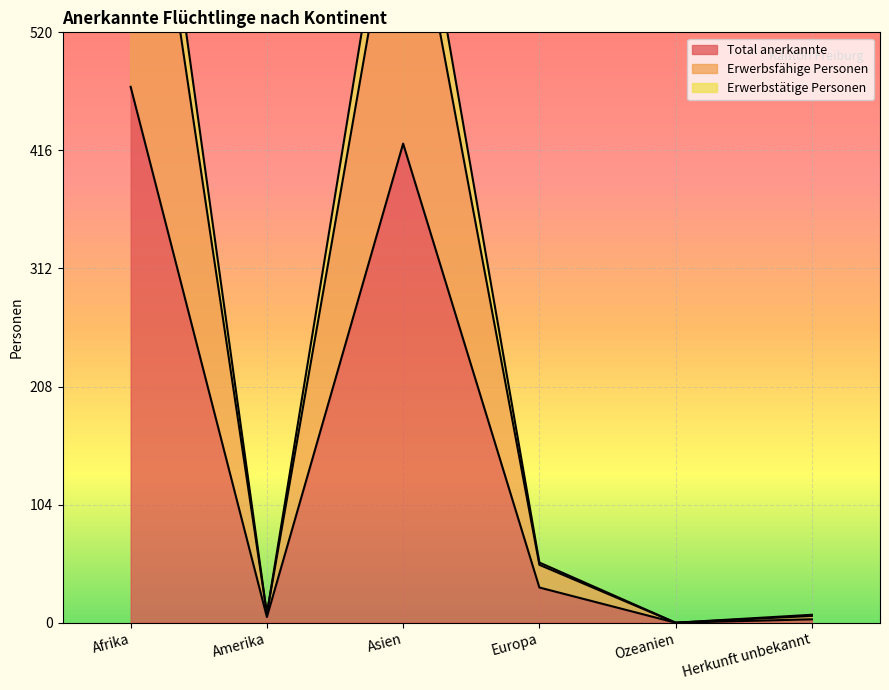

How many positive values does the Erwerbsfähige Personen series have?

5